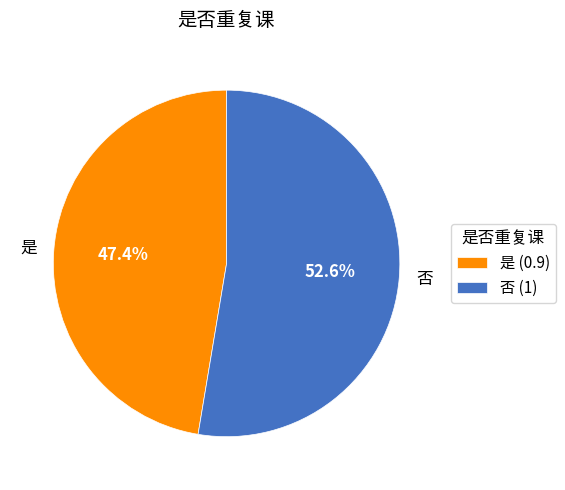

Is it true that 否 is 63% of the pie?

False